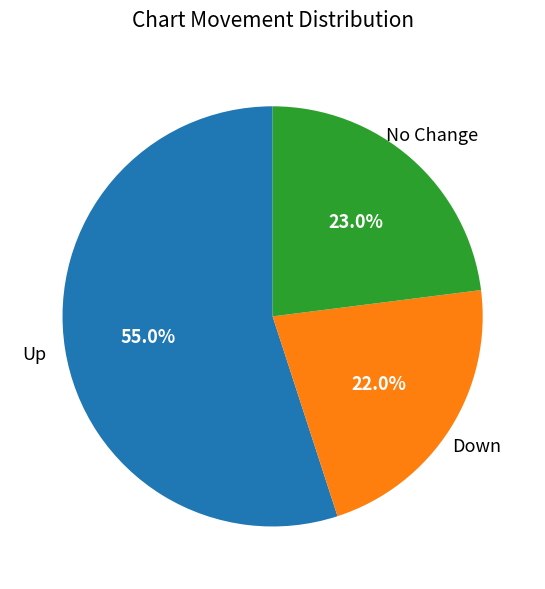

Is there a majority slice in this chart?

Yes